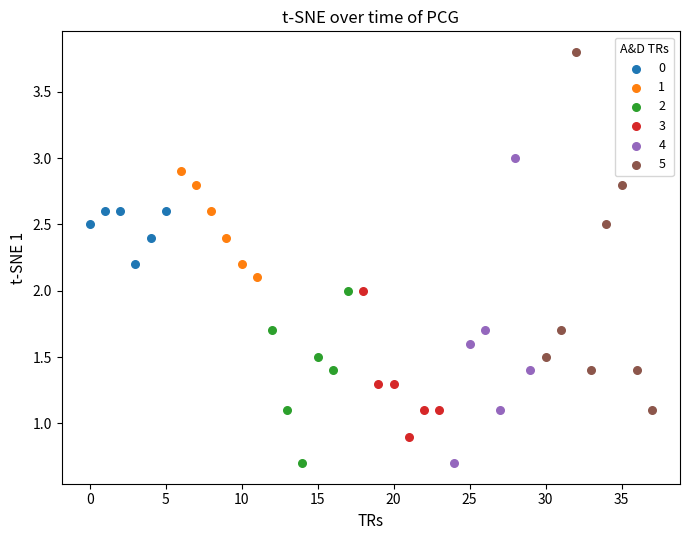

Which series reaches the maximum Y coordinate?

5